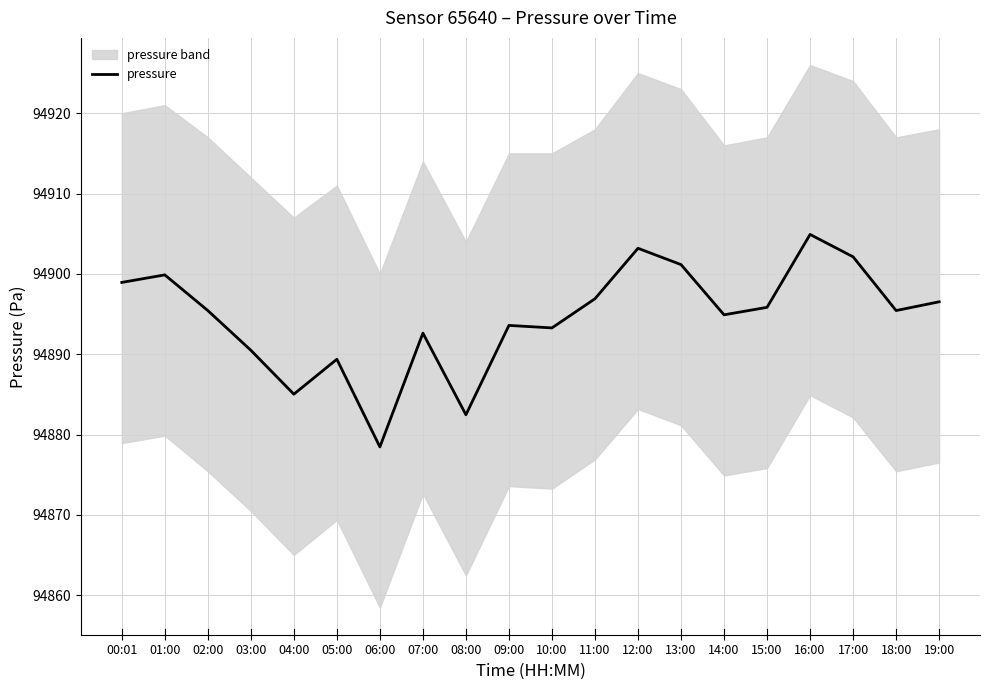

The chart shows a value of 94896.5 at 19:00. True or false?

True